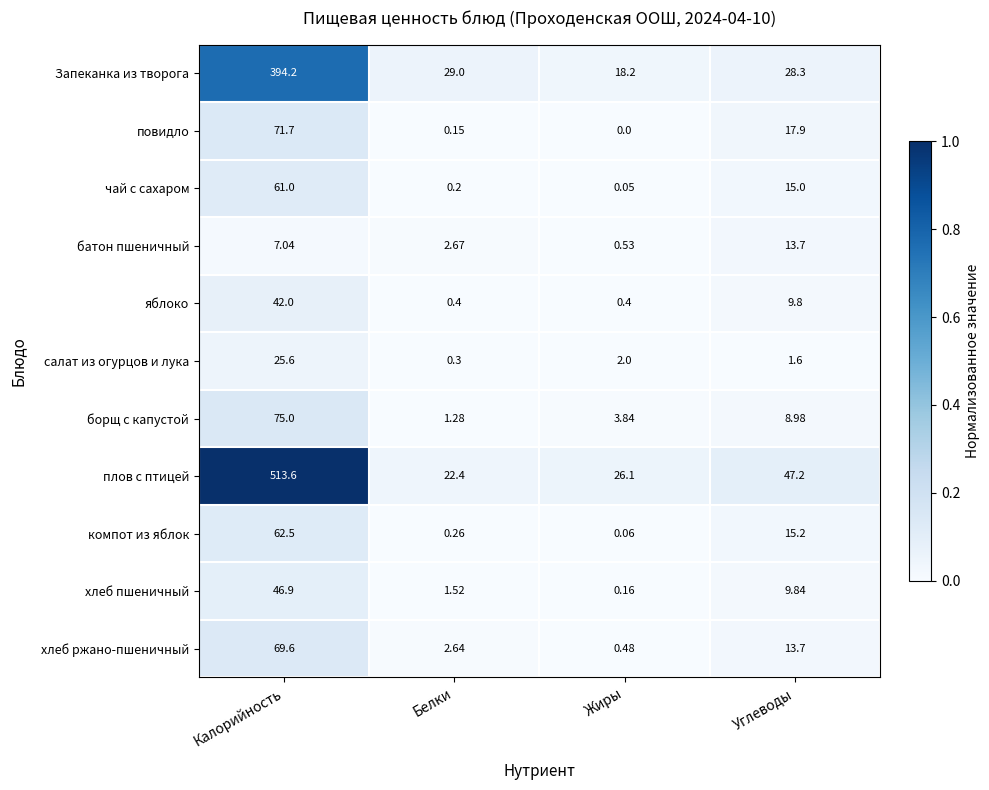

At which label does чай с сахаром first exceed 15?

Калорийность